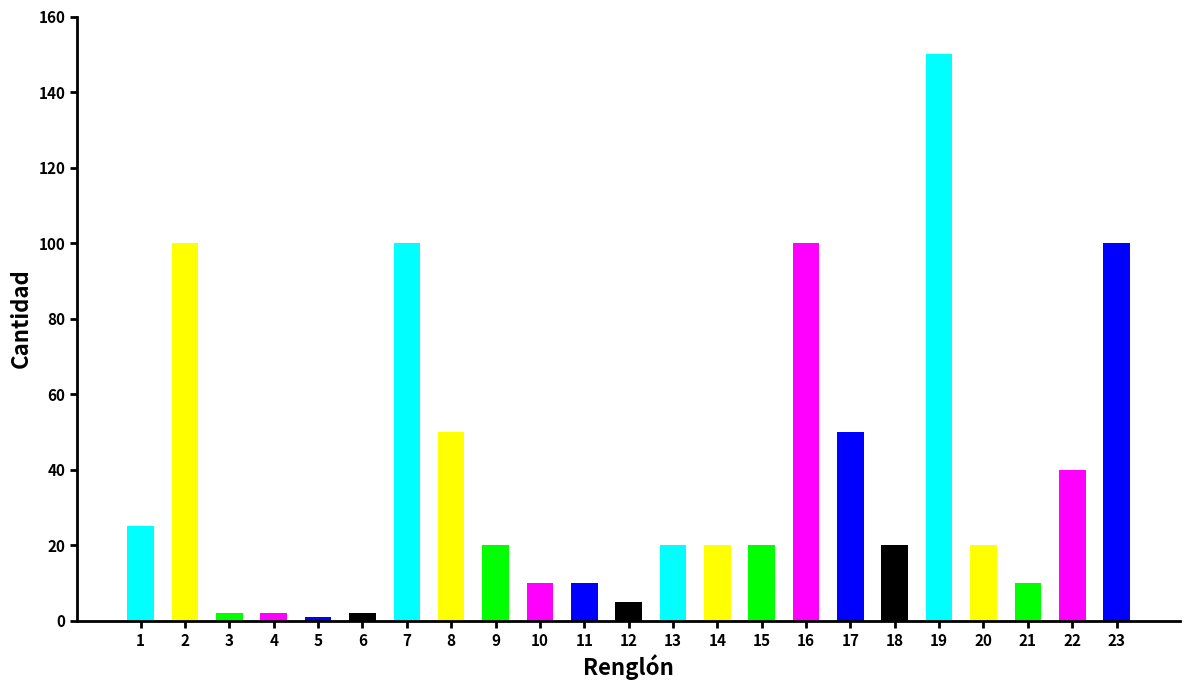

Reading left to right, list all the values displayed in this chart.

1=25	2=100	3=2	4=2	5=1	6=2	7=100	8=50	9=20	10=10	11=10	12=5	13=20	14=20	15=20	16=100	17=50	18=20	19=150	20=20	21=10	22=40	23=100